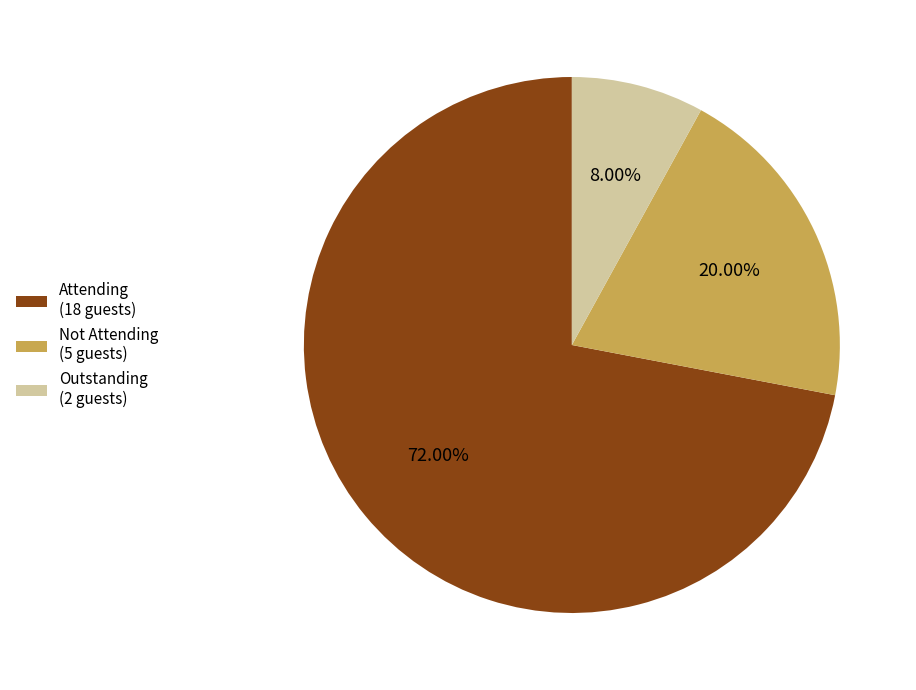

To the nearest percent, what percentage of the pie is Not Attending?

20%